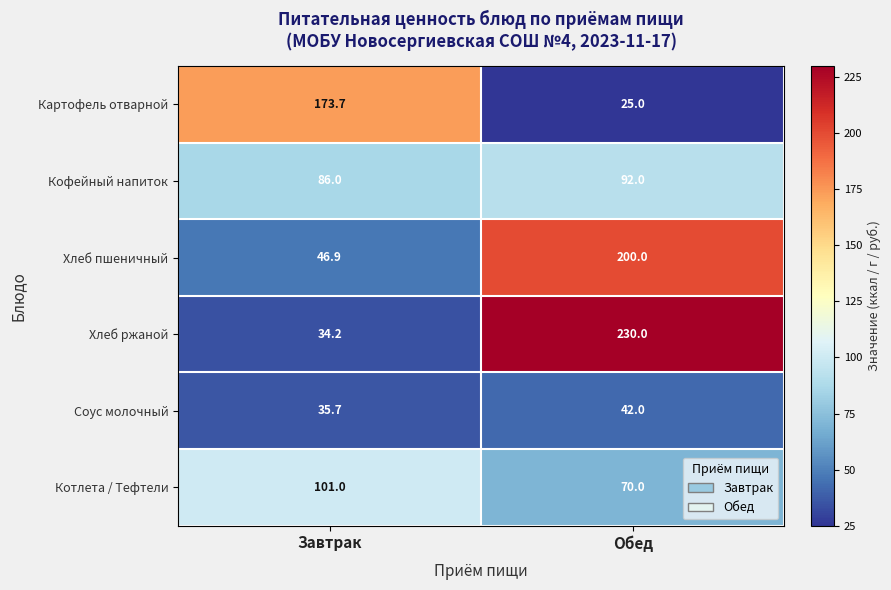

Reading left to right, transcribe all the data shown in this chart.

Картофель отварной: Завтрак=173.7	Обед=25.0
Кофейный напиток: Завтрак=86.0	Обед=92.0
Хлеб пшеничный: Завтрак=46.9	Обед=200.0
Хлеб ржаной: Завтрак=34.2	Обед=230.0
Соус молочный: Завтрак=35.7	Обед=42.0
Котлета / Тефтели: Завтрак=101.0	Обед=70.0